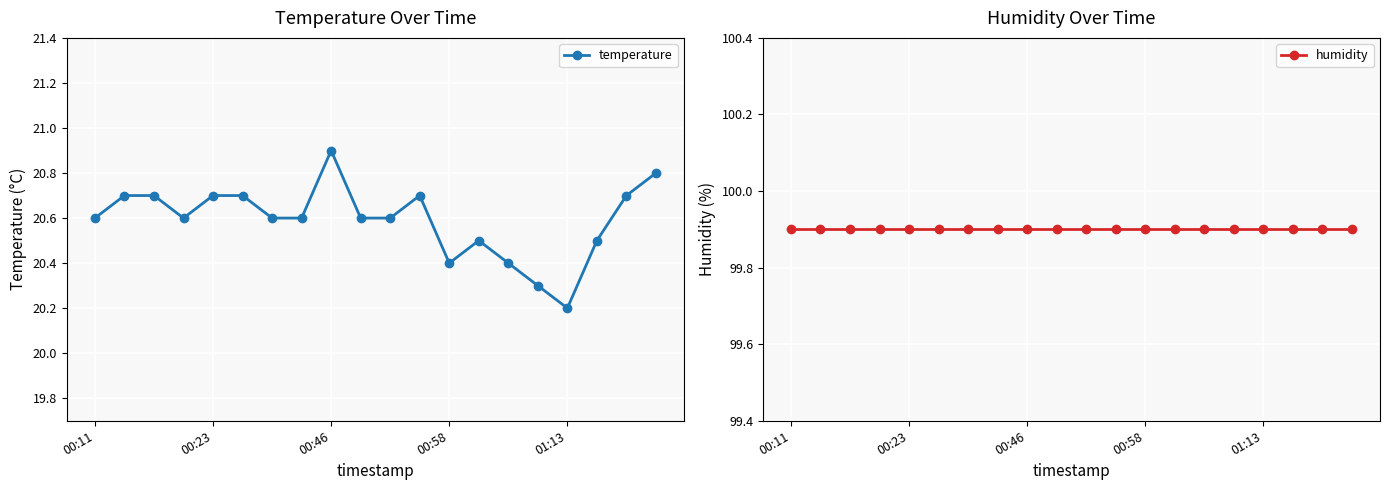

How many interior local peaks does the temperature series have?

3